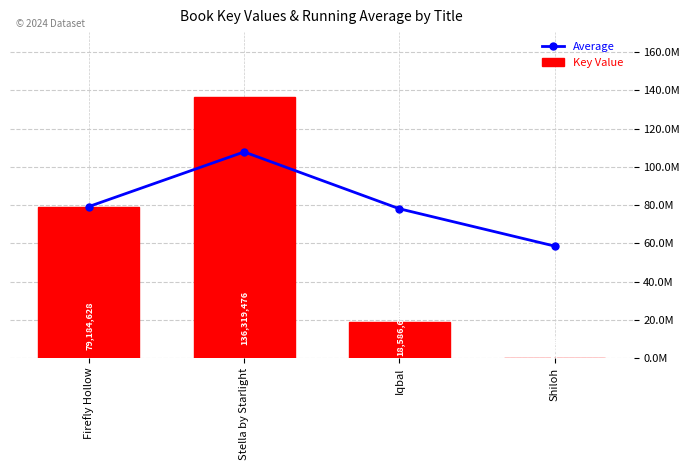

What is the total value across all series at Firefly Hollow?

158369256.0